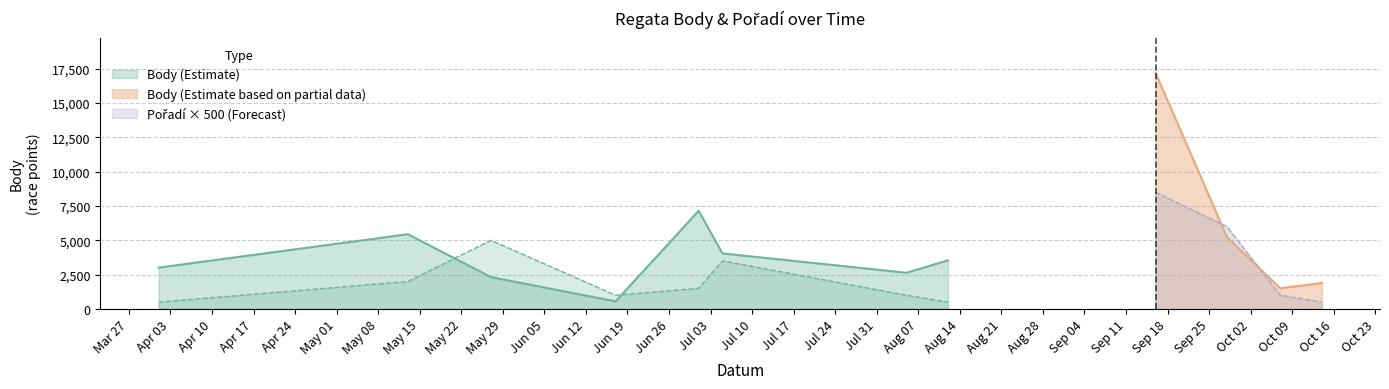

Rank the series by their average value, from highest to lowest.

Body, Pořadí